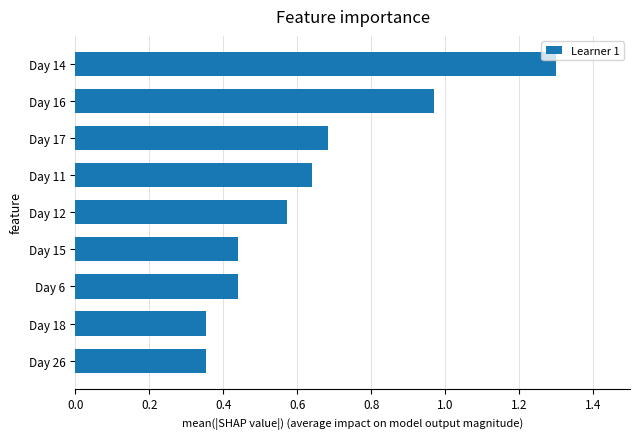

What is the sum of all values?

5.8